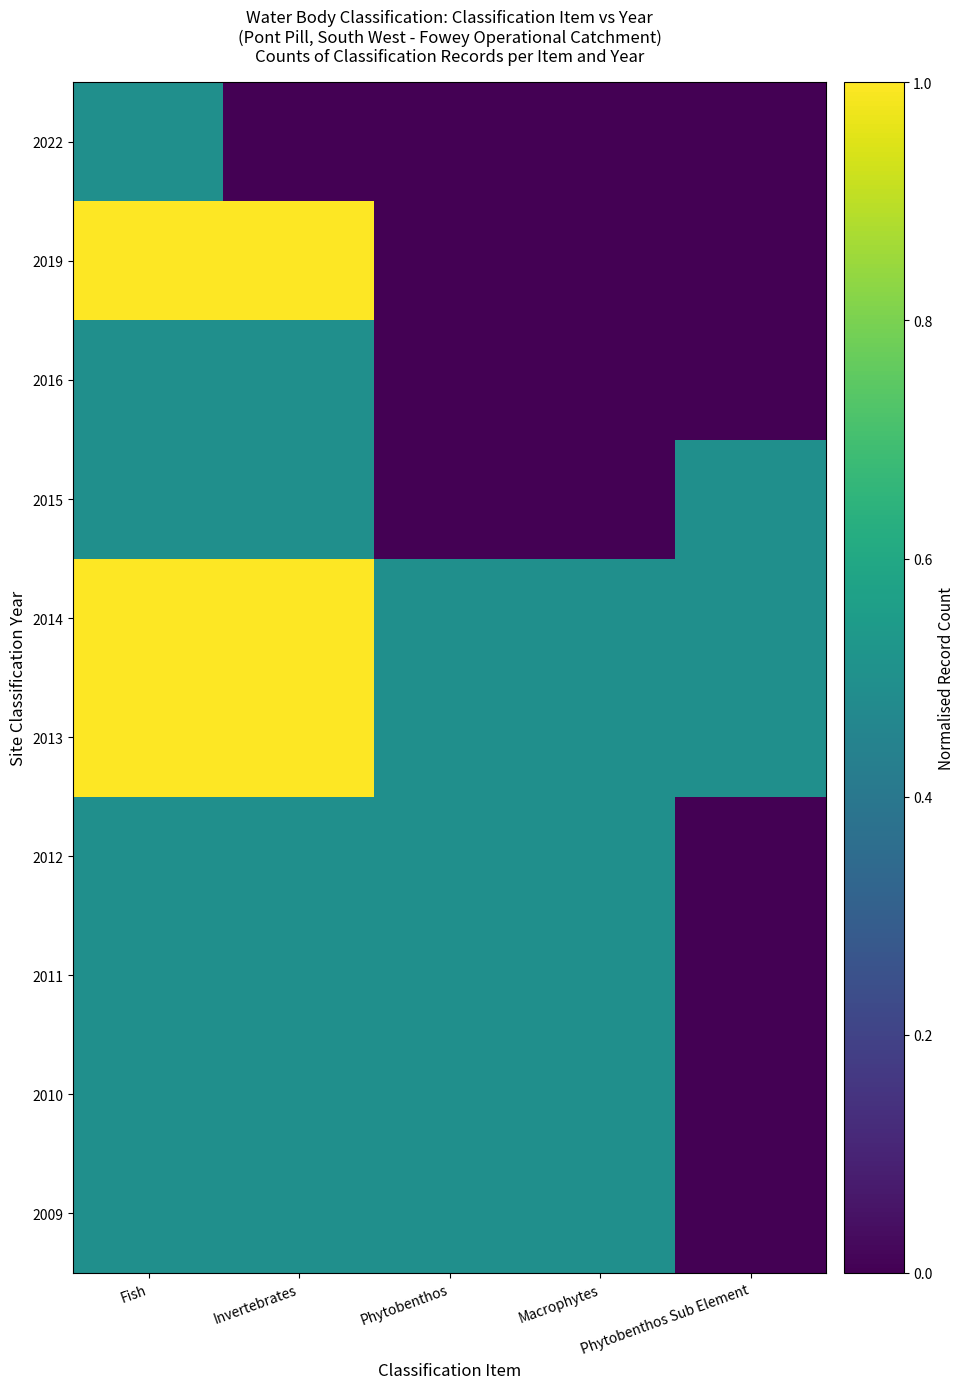

Which series has the widest spread of values?

2019